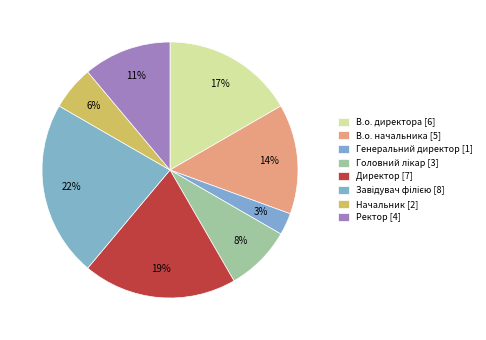

Which category has the smallest portion of the pie?

Генеральний директор